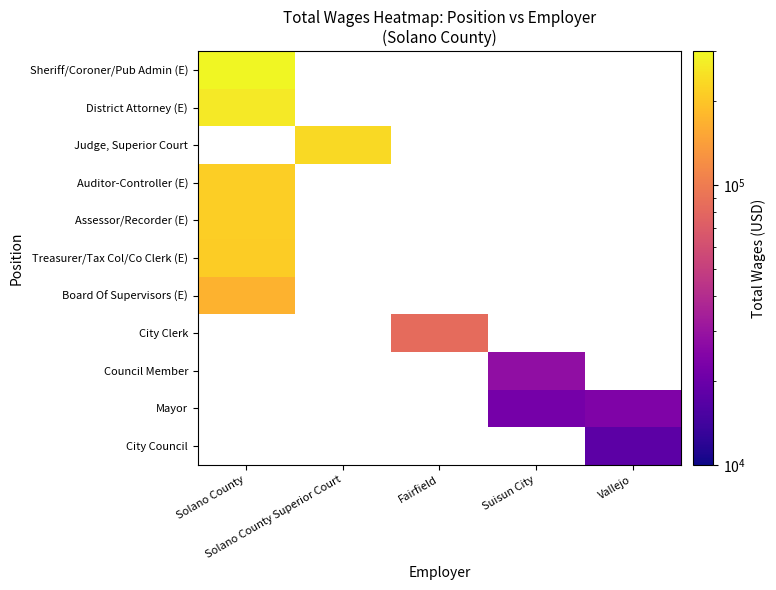

Is it true that Auditor-Controller (E) equals 88159.4 at Solano County?

False